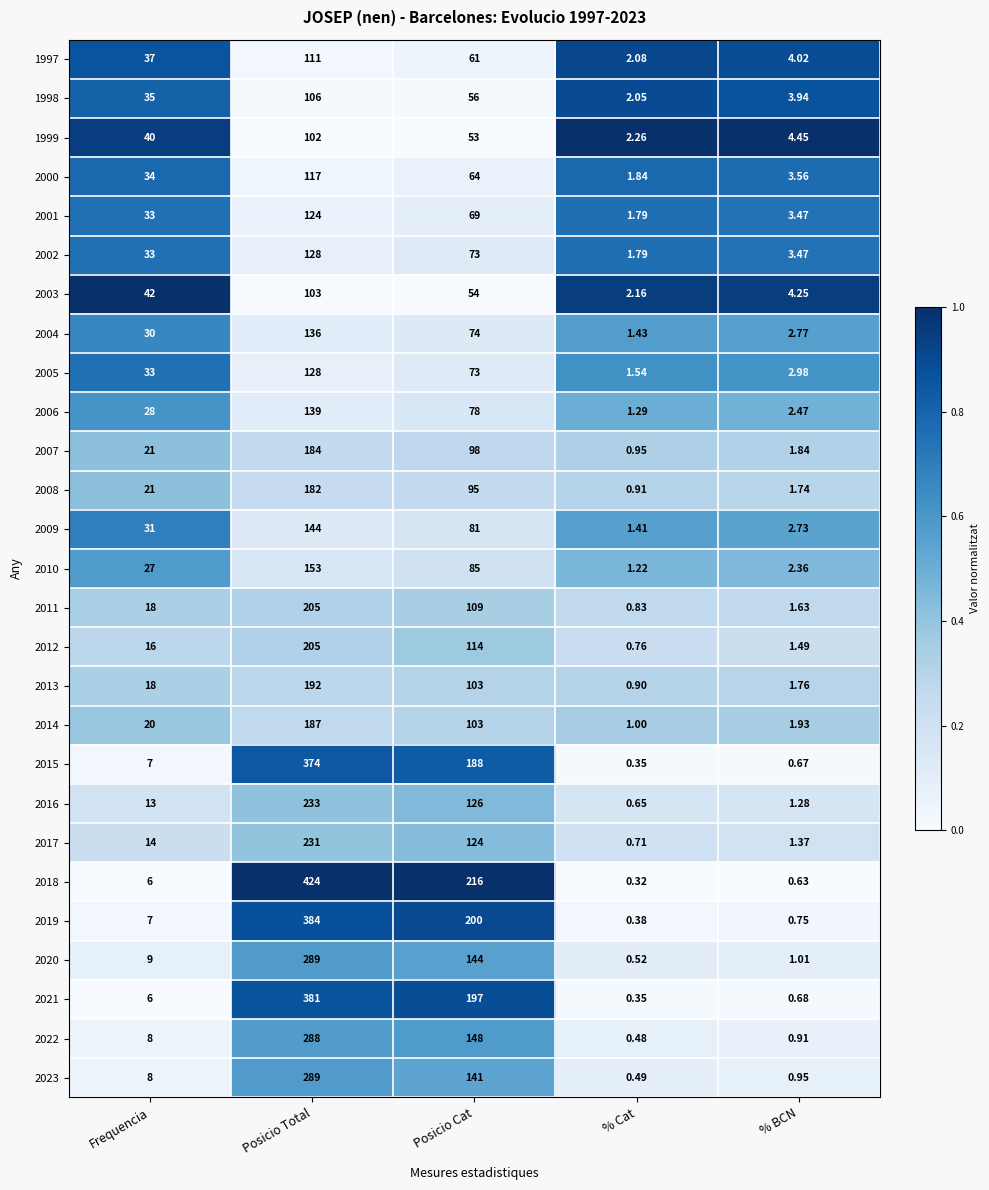

Is the value of 2009 at Frequencia greater than the value of 2022 at % BCN?

Yes